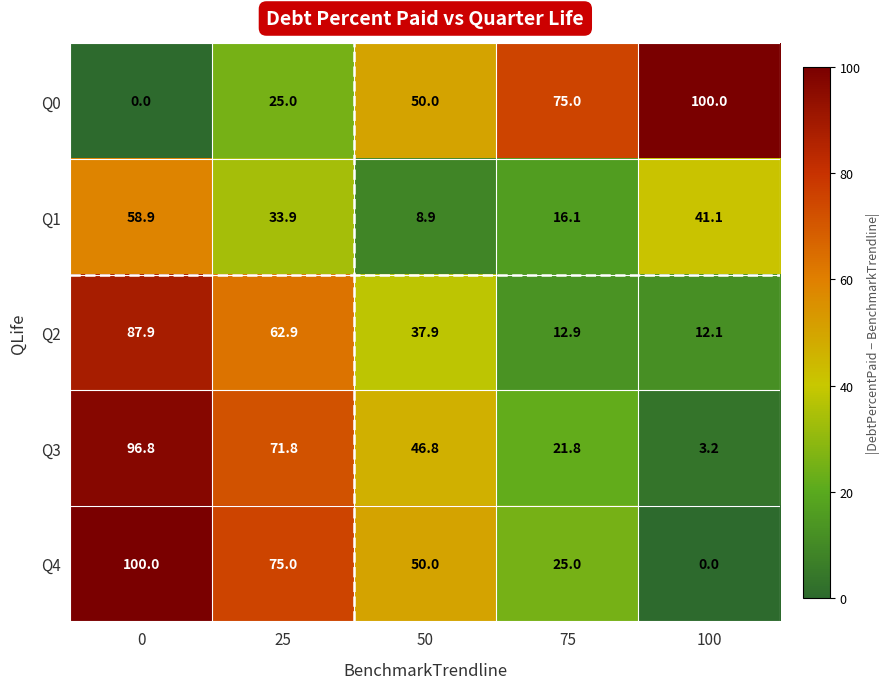

What is the total value across all series at 25?

268.6